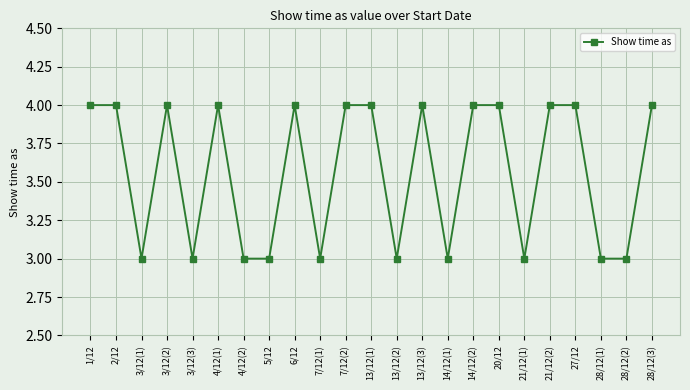

Between 1/12 and 13/12(2), which is larger?

1/12